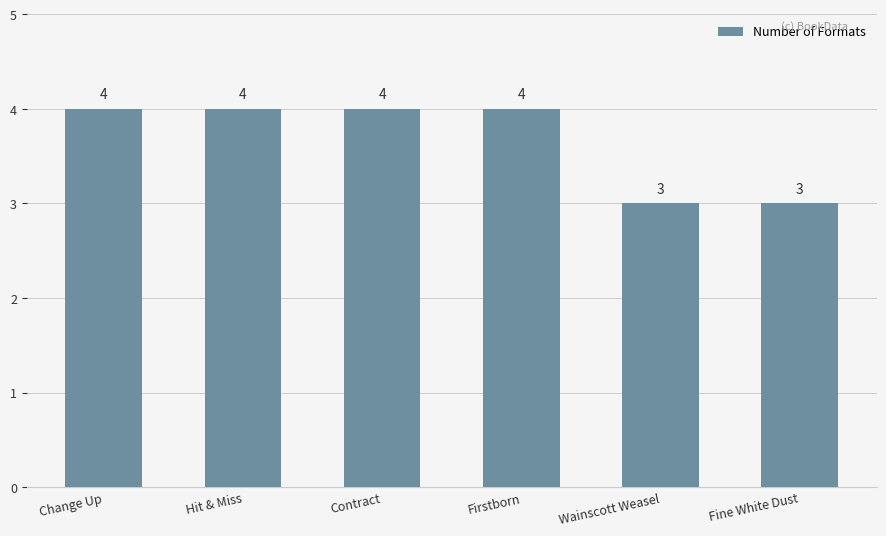

What is the maximum value shown in the chart?

4